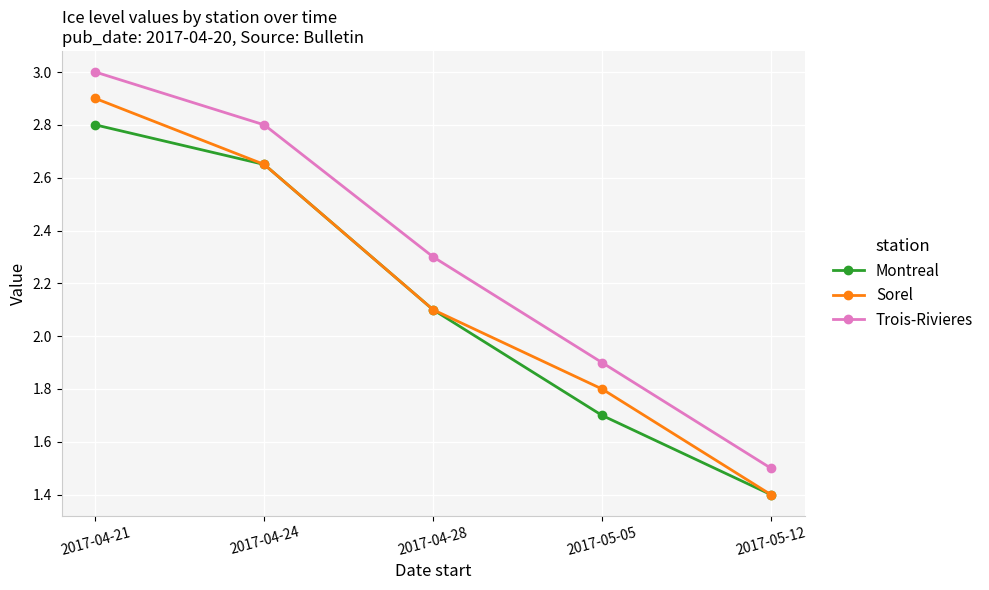

At which label is Trois-Rivieres closest to 2?

2017-05-05